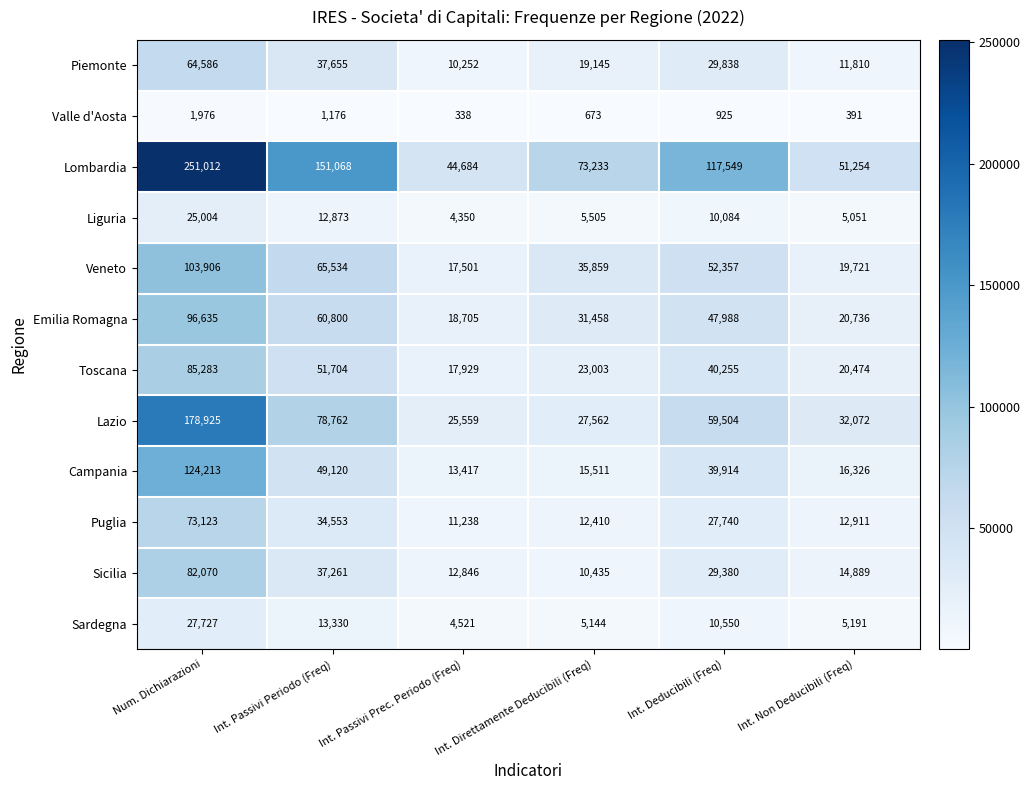

At which category is the sum across all series the highest?

Num. Dichiarazioni